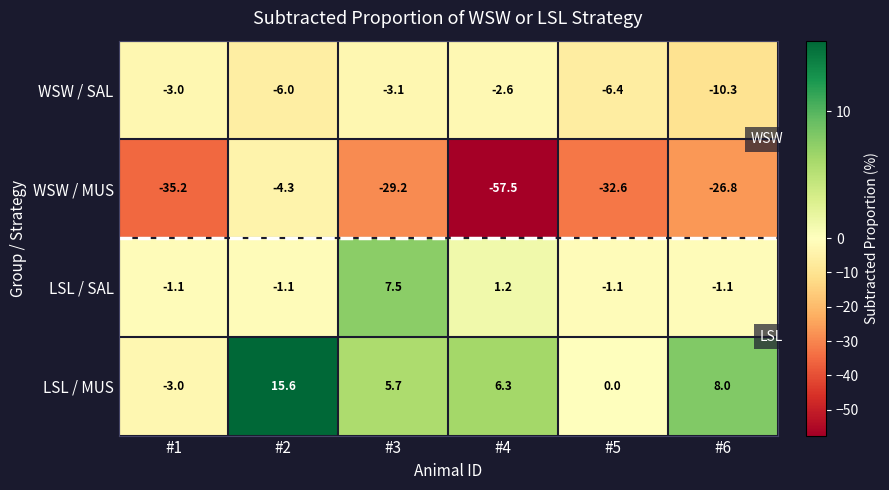

How many data points in LSL / SAL are above -1?

2